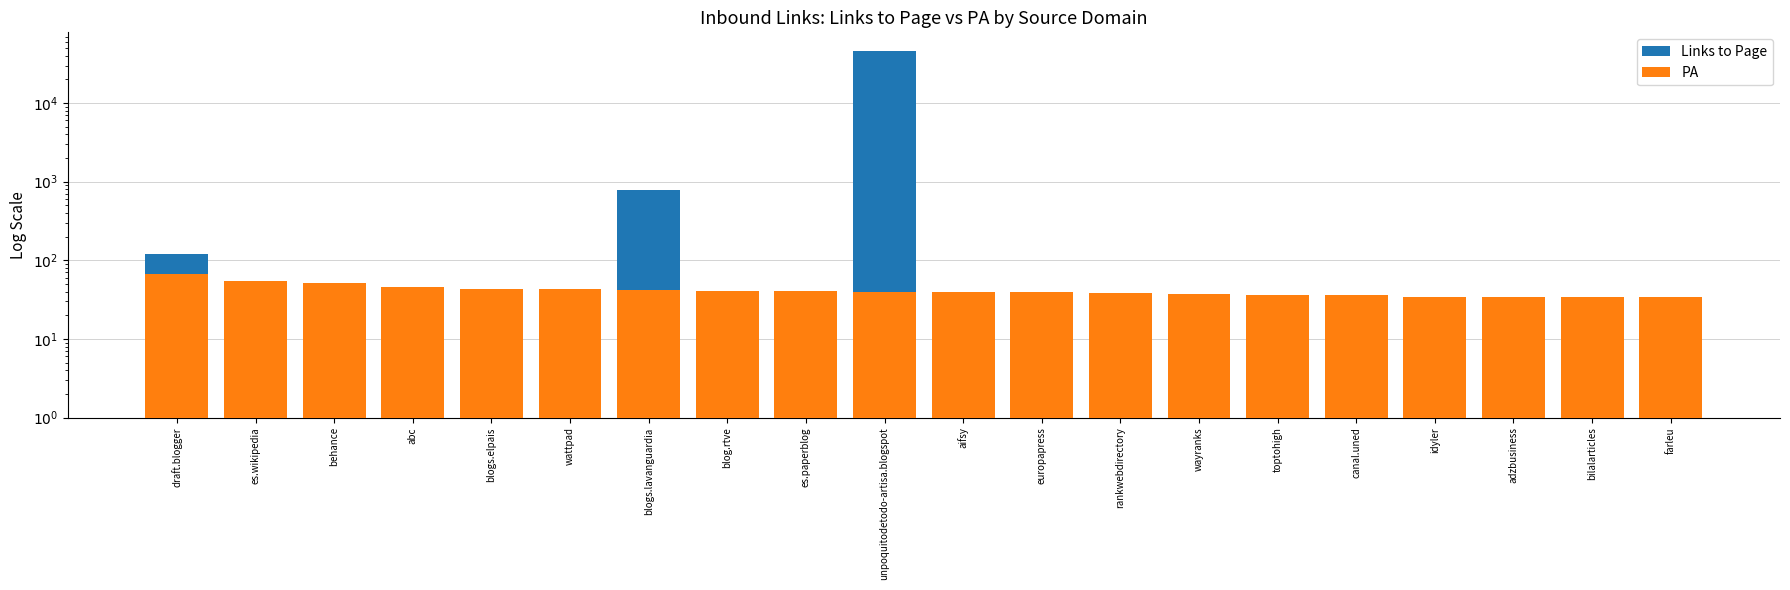

Rank the series by their average value, from highest to lowest.

Links to Page, PA